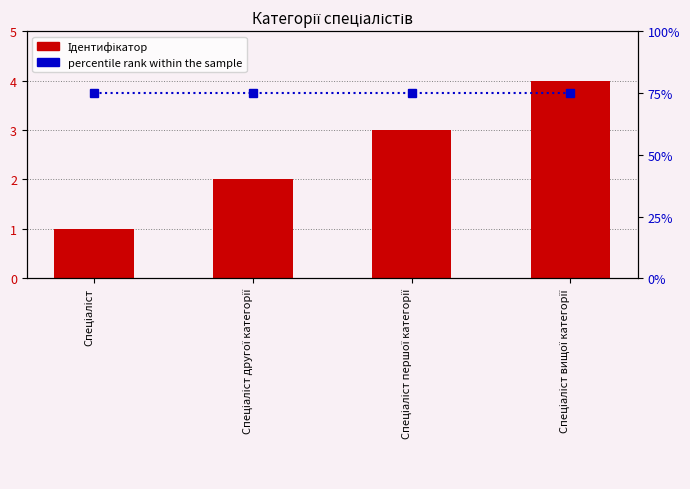

Rank the series by their maximum value, from highest to lowest.

percentile rank within the sample, Ідентифікатор